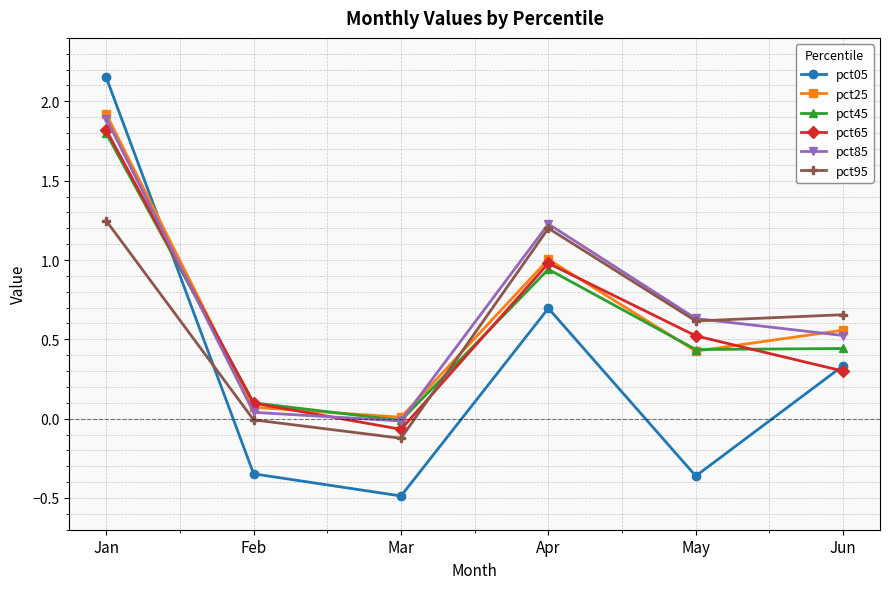

What is the total value across all series at Apr?

6.0